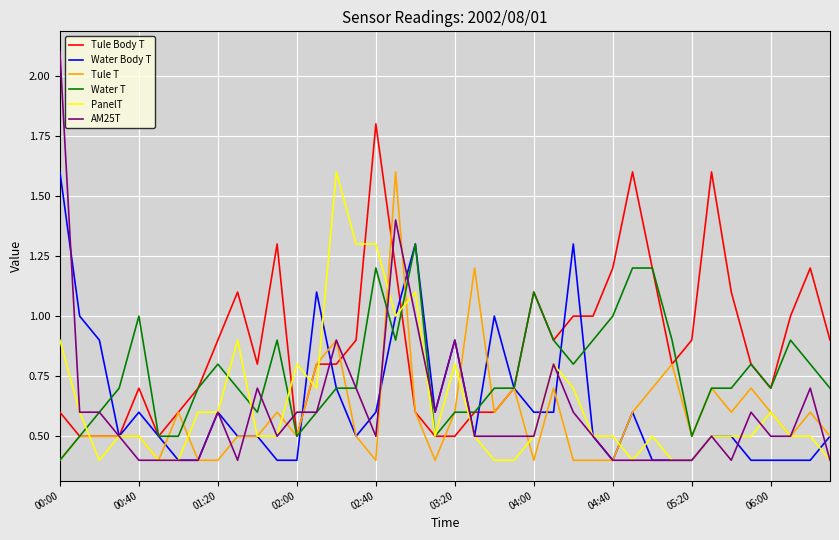

Which series has the largest range (max minus min)?

AM25T